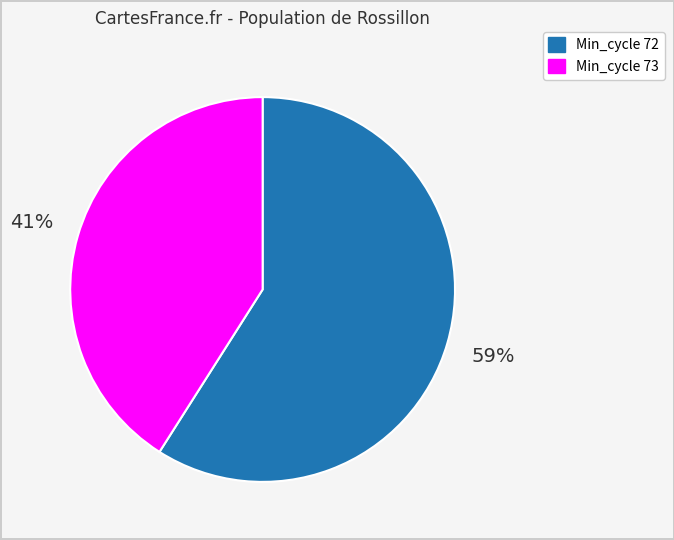

To the nearest percent, what is the difference between the largest and smallest slice percentages?

18%